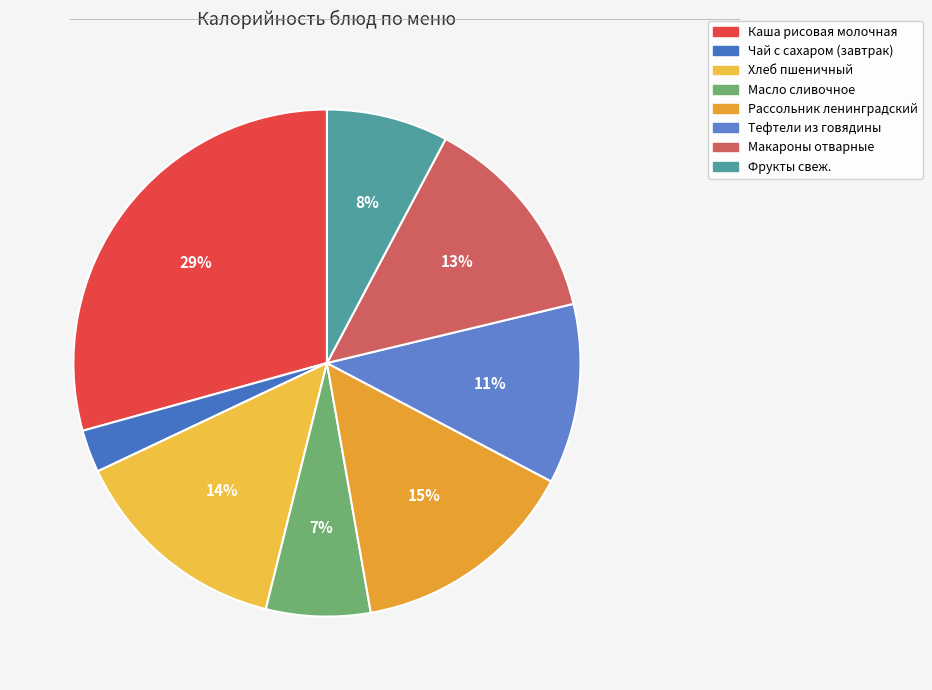

What is the largest slice in the pie chart?

Каша рисовая молочная